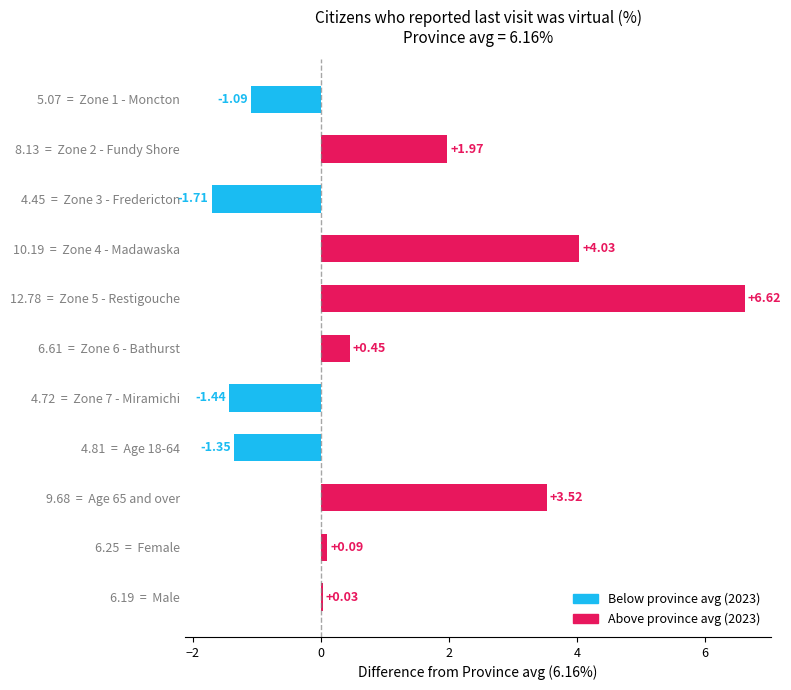

Which has a higher value, 8.13  =  Zone 2 - Fundy Shore or 6.25  =  Female?

8.13  =  Zone 2 - Fundy Shore